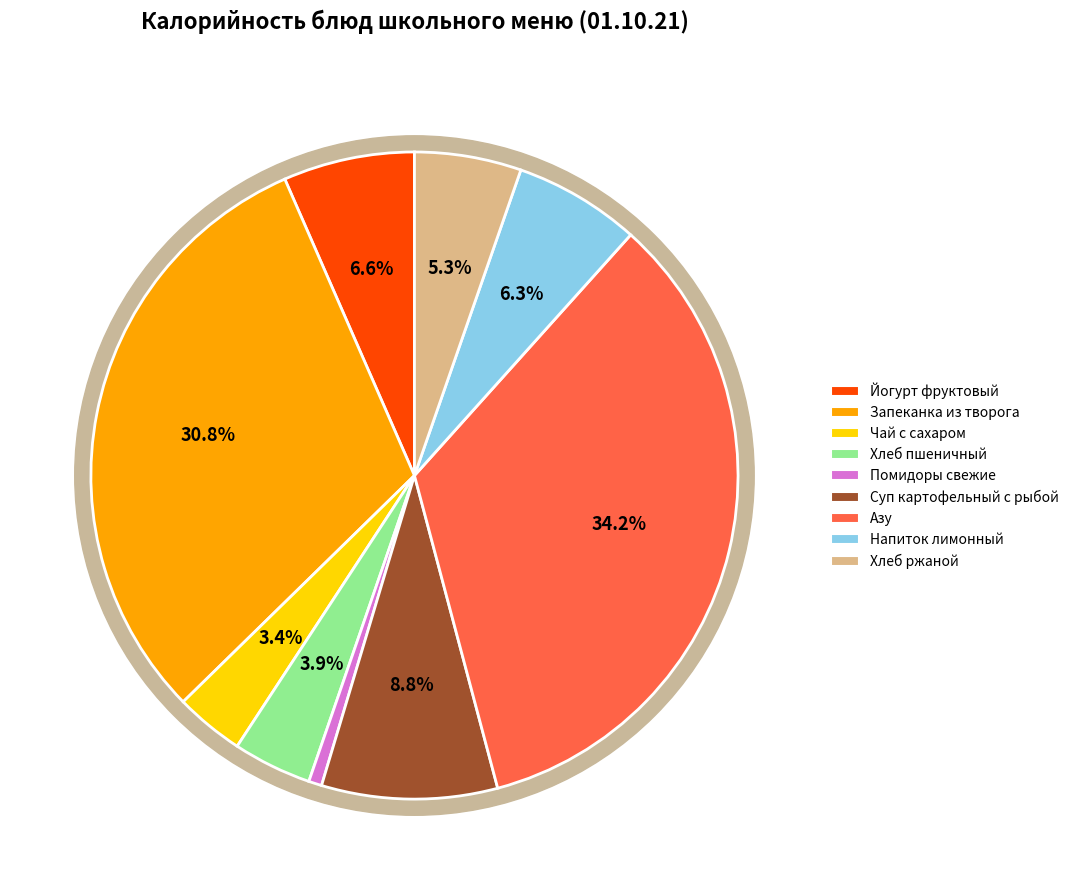

What percentage is the Запеканка из творога slice, to the nearest percent?

31%